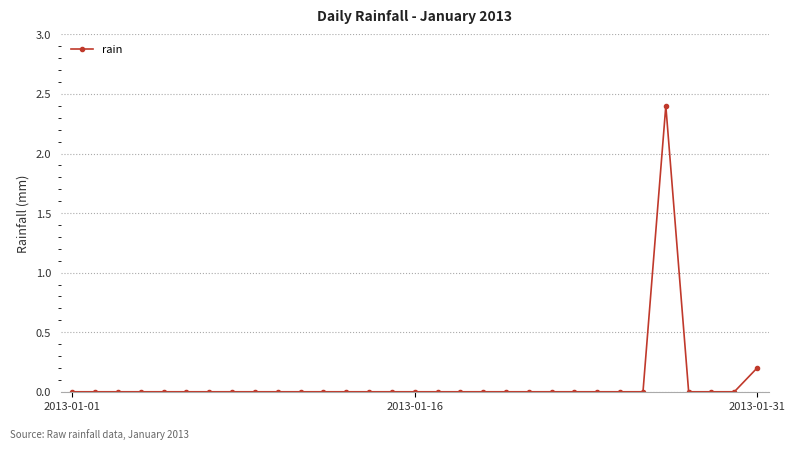

What is the sum of all values?

2.6